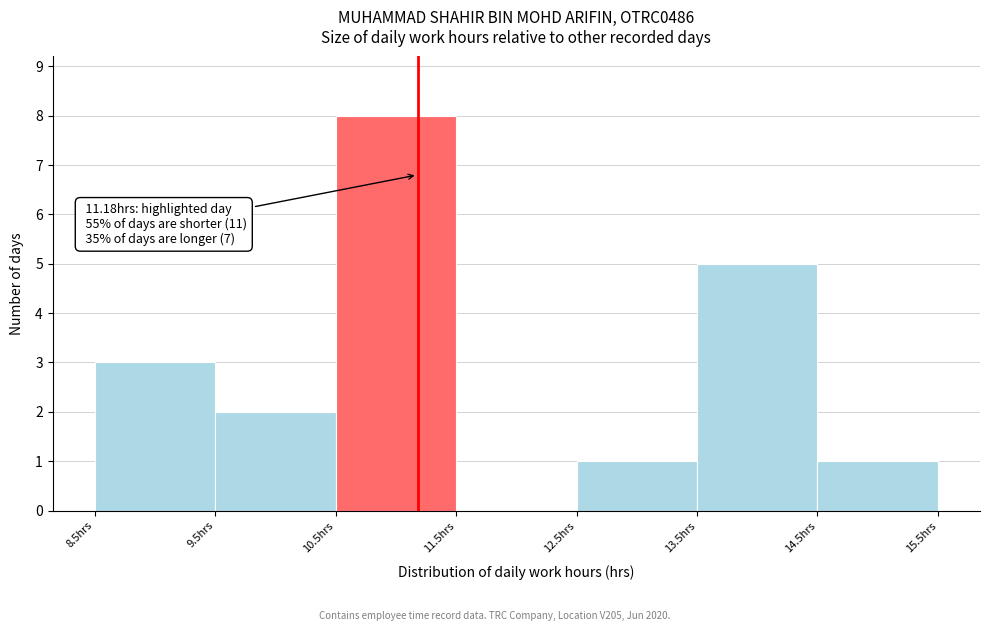

Which range on the x-axis has the tallest bar?

10.5 to 11.5